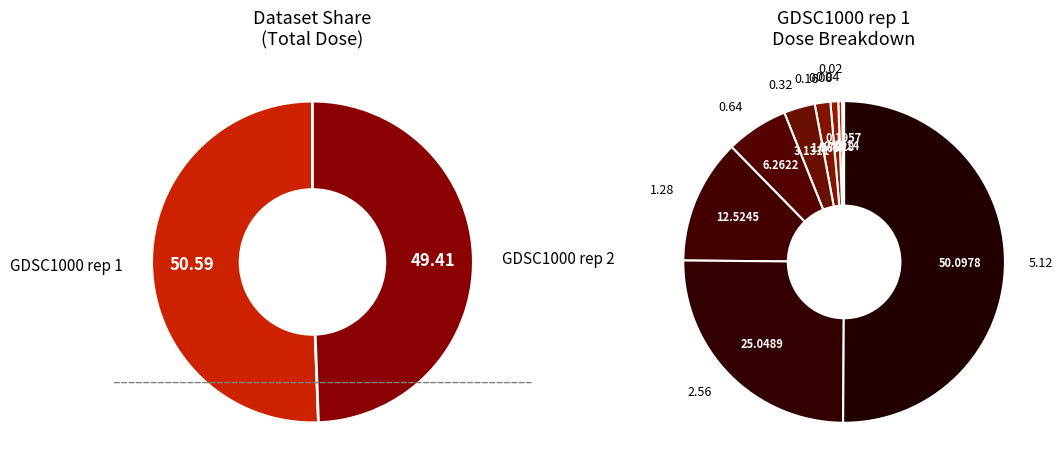

To the nearest percent, what is the difference between the largest and smallest slice percentages?

50%